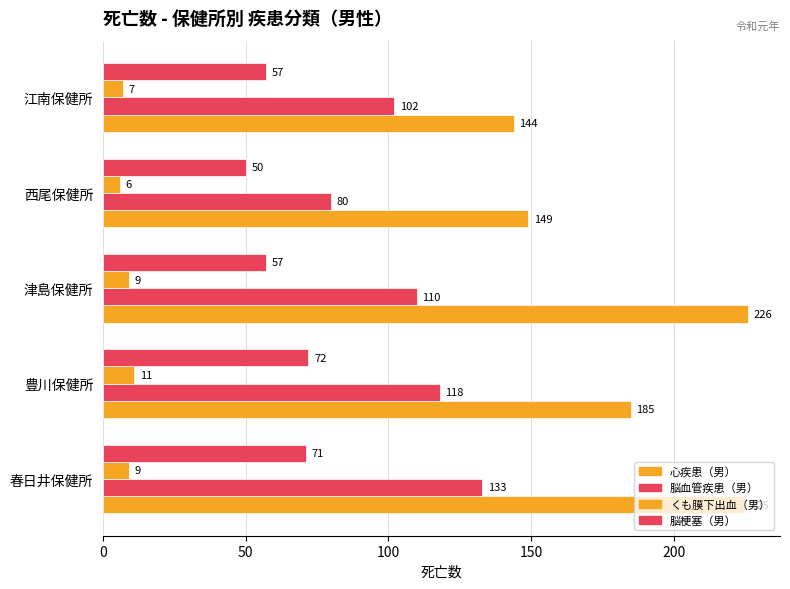

How many categories are shown in the chart?

5